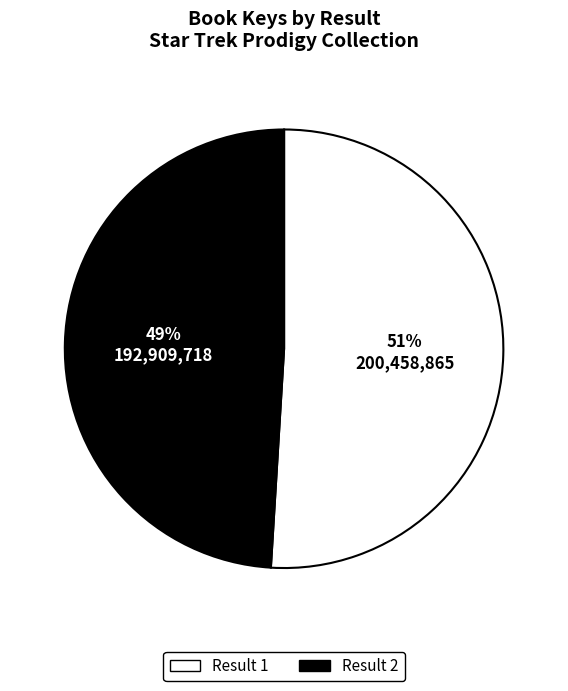

Is there a majority slice in this chart?

Yes